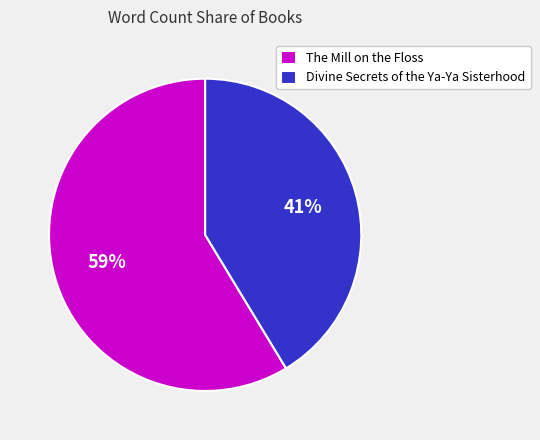

Count the number of slices in the pie.

2